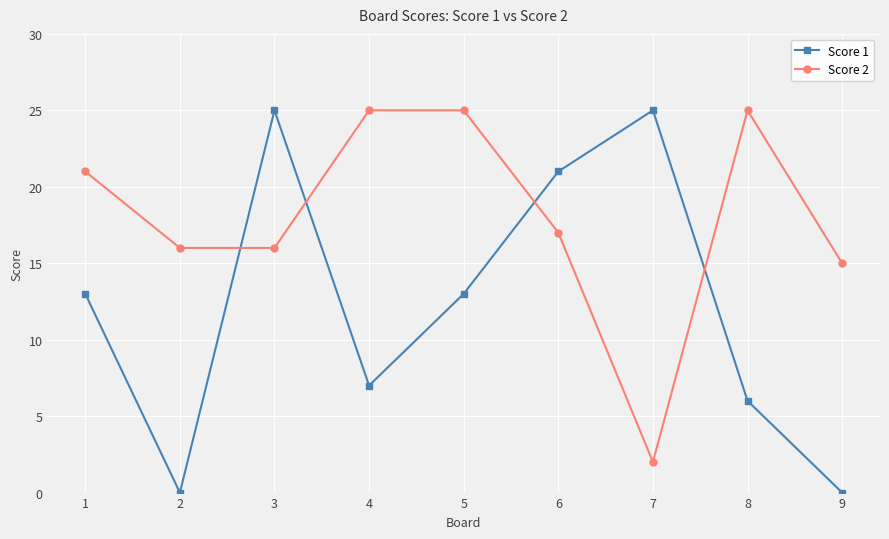

How many times do Score 1 and Score 2 cross each other?

4